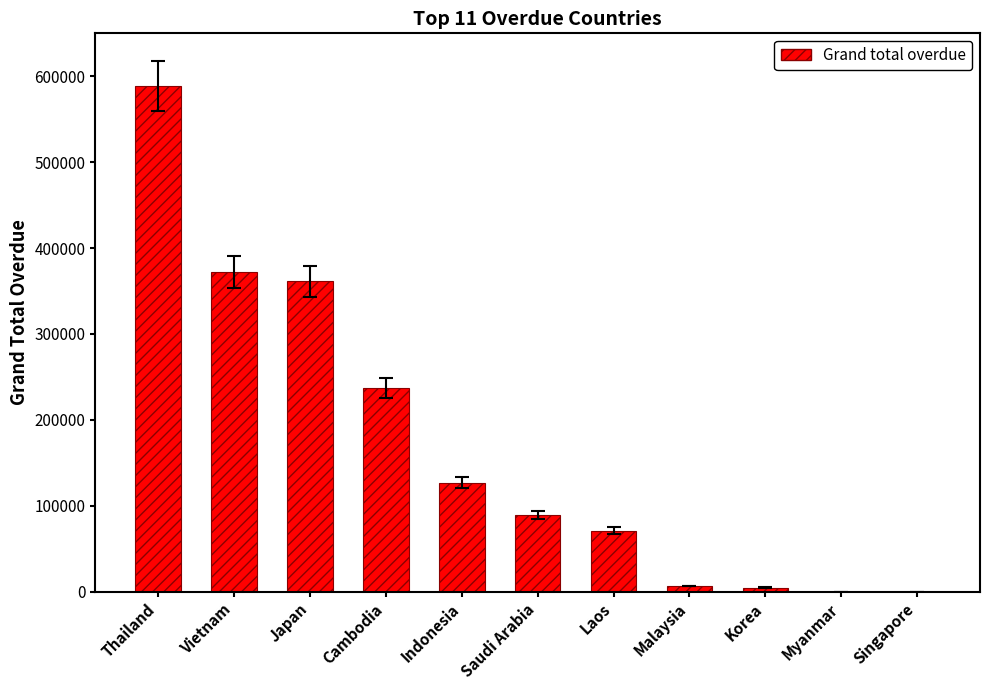

What is the sum of all values?

1856290.2